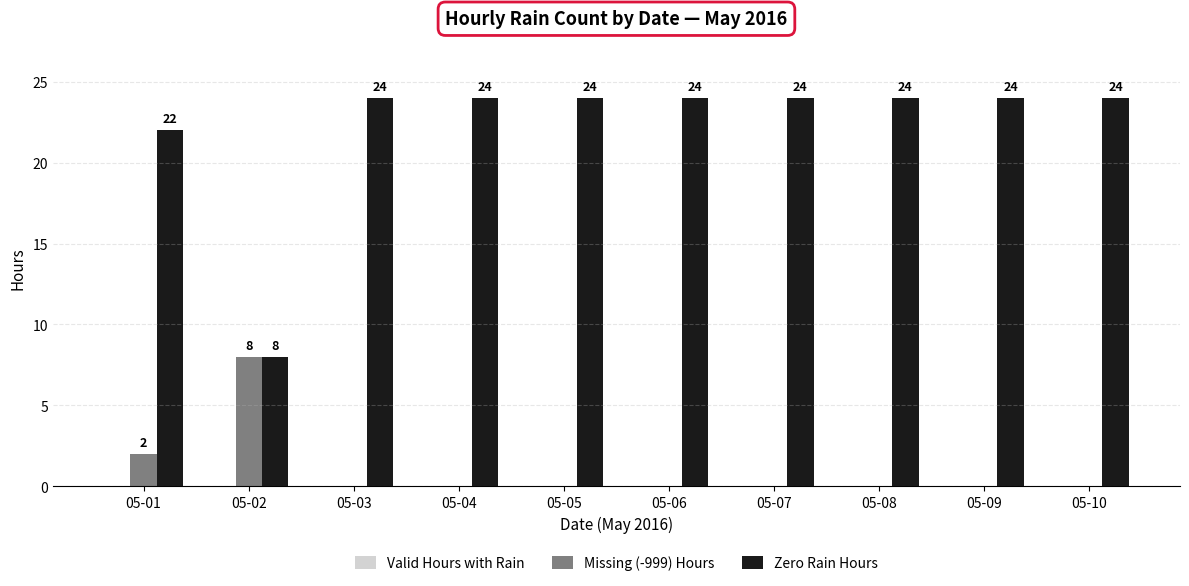

What is the highest value of the Missing (-999) Hours series?

8